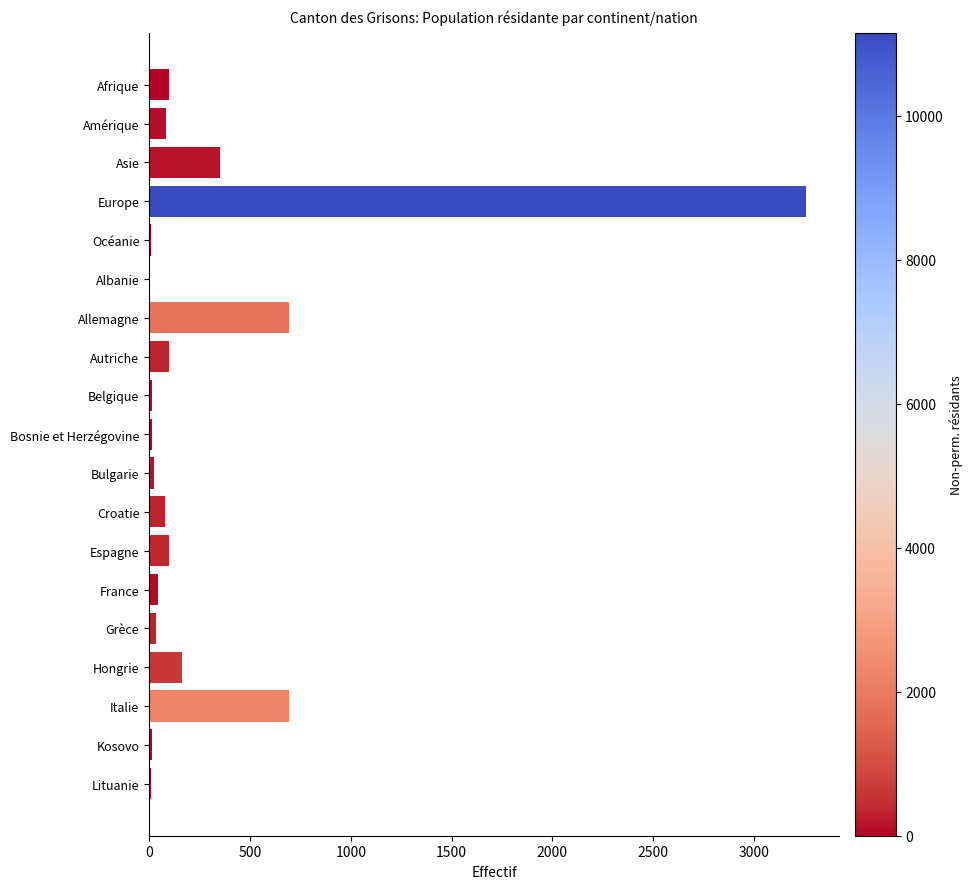

What is the sum of all values?

5783